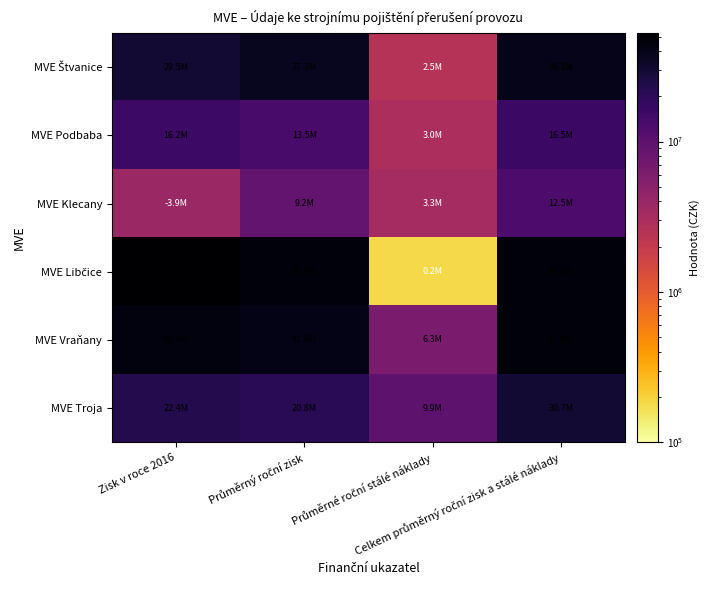

At Průměrné roční stálé náklady, list the series in order from smallest to largest.

MVE Libčice, MVE Štvanice, MVE Podbaba, MVE Klecany, MVE Vraňany, MVE Troja